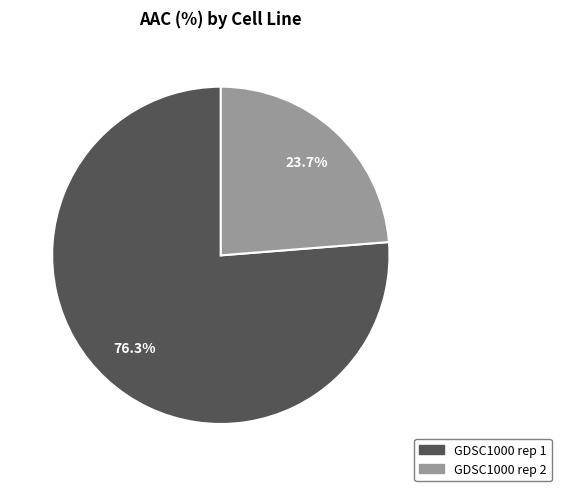

Does any single category account for the majority?

Yes